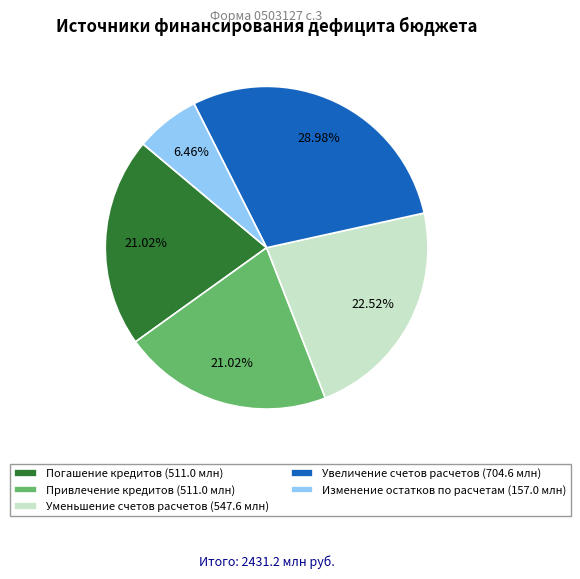

What is the ratio of the value at Привлечение кредитов (511.0 млн) to the value at Увеличение счетов расчетов (704.6 млн)?

0.7